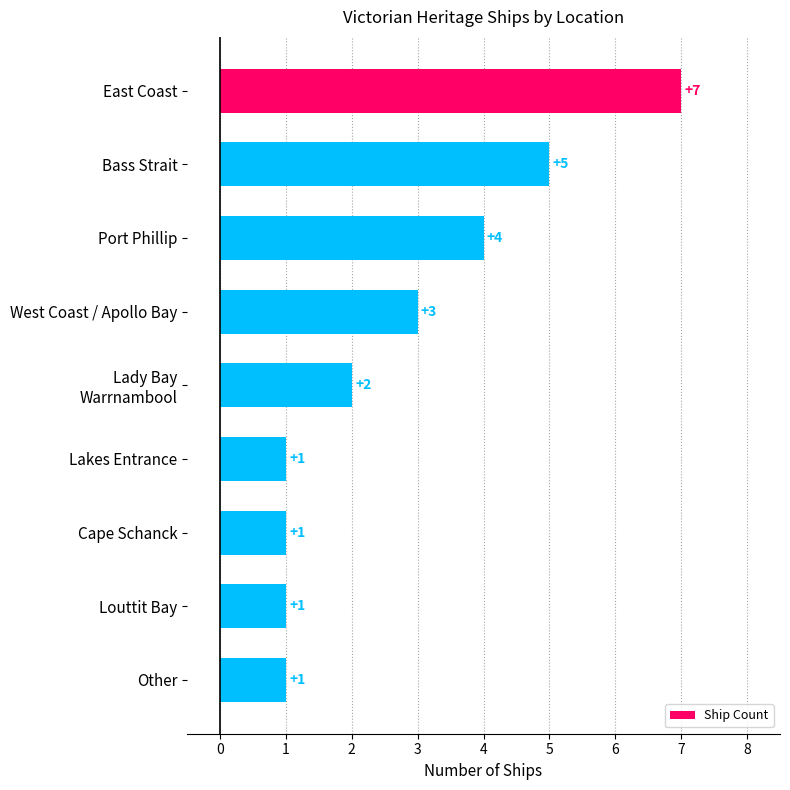

What is the maximum value shown in the chart?

7